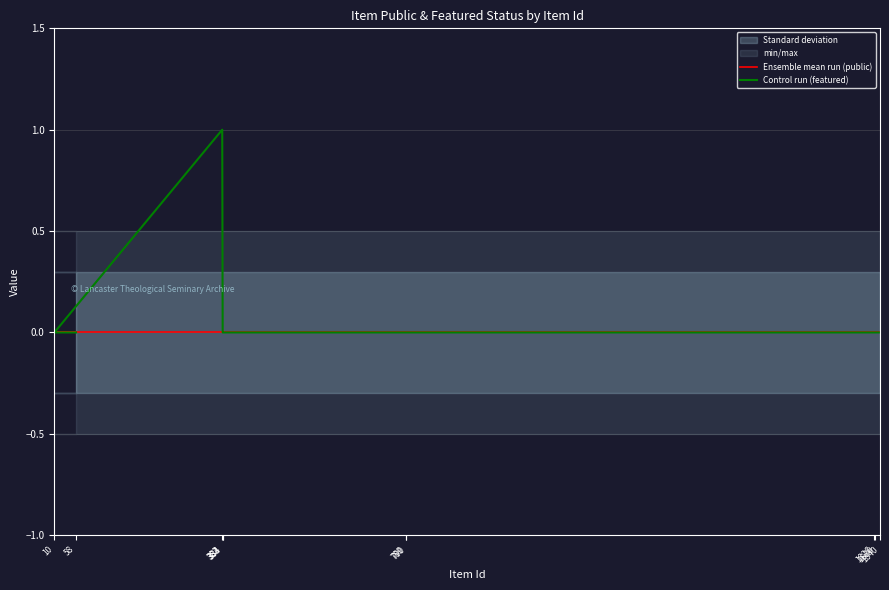

How many lines are shown in the chart?

2